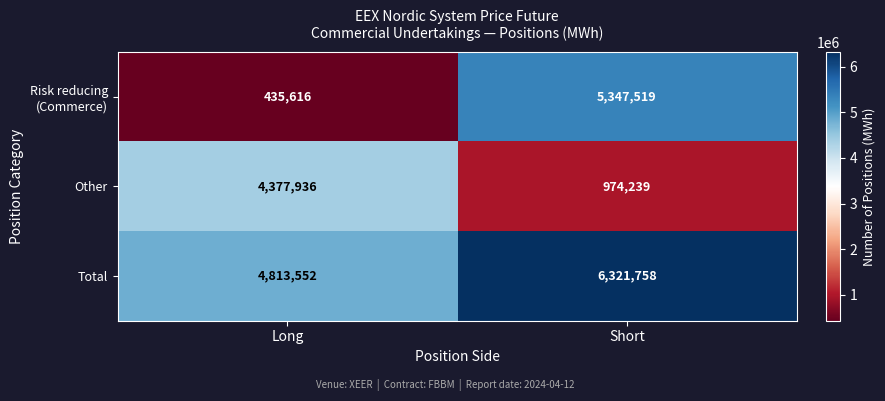

The Other series shows 4377936 at Long. True or false?

True